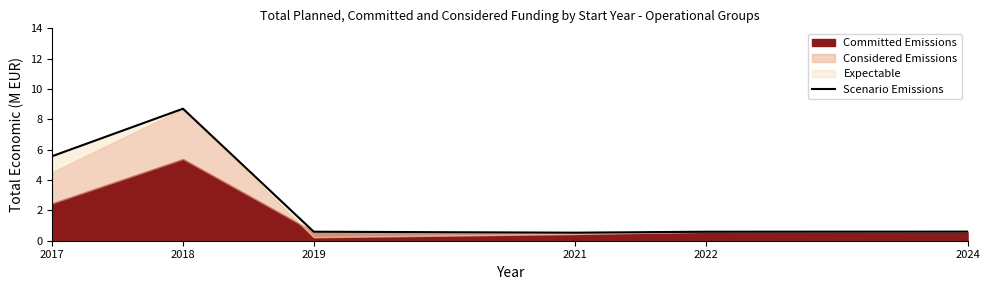

Read the value at 2022.

0.6